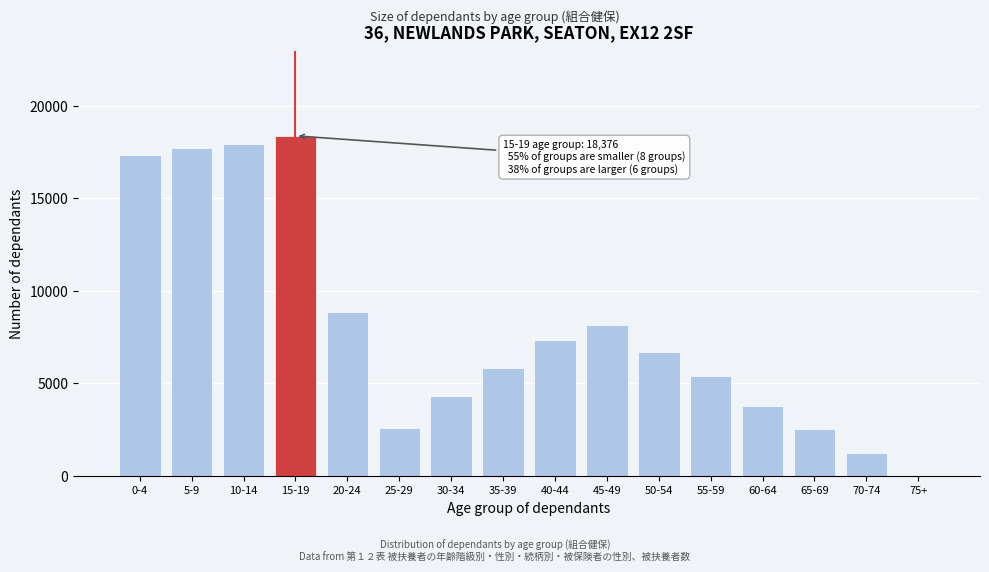

What is the sum of all values?

128045